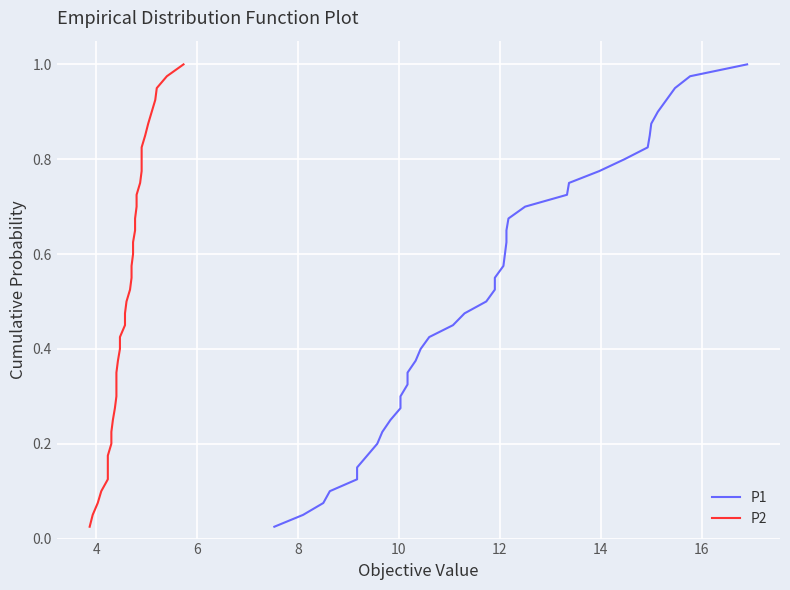

What is the difference between the maximum and second lowest values in the P1 series?

0.9